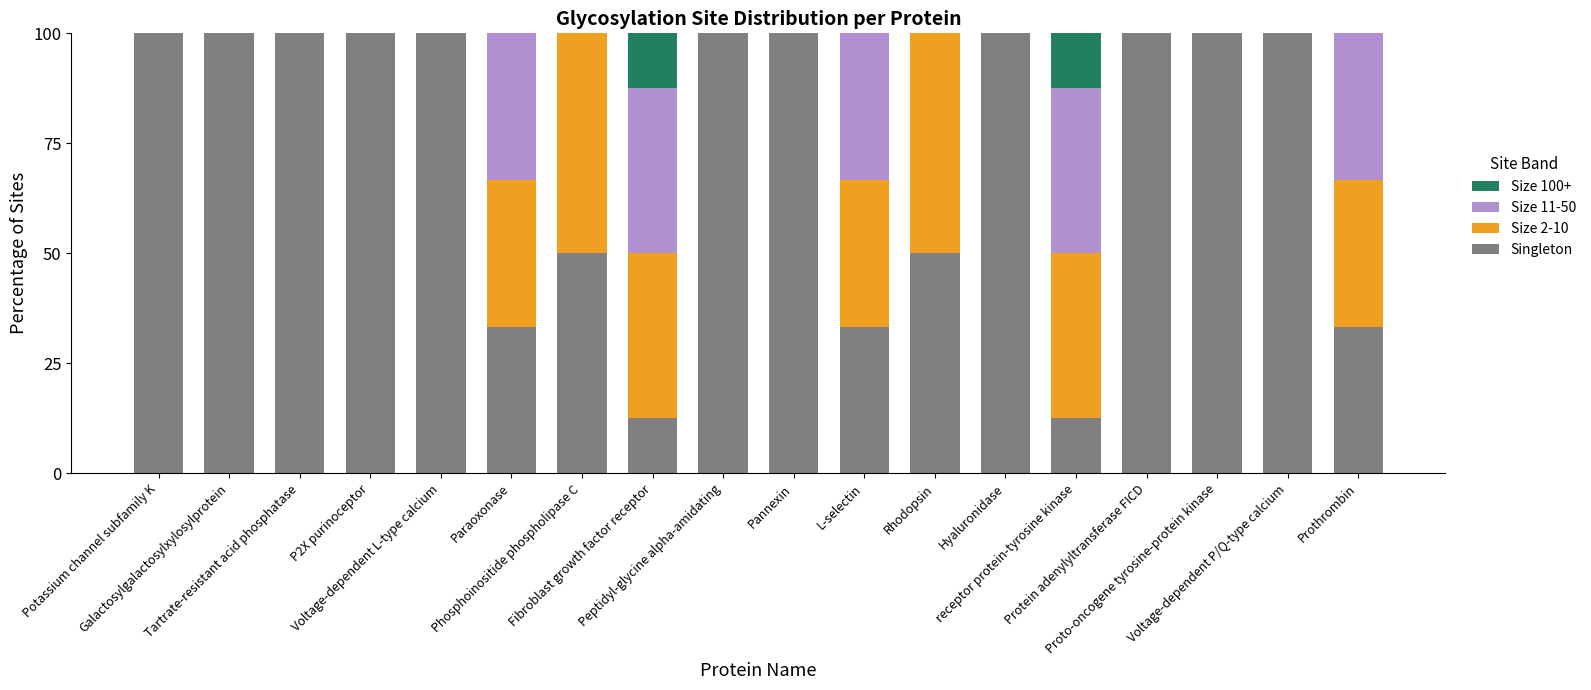

How many categories are shown in the chart?

18